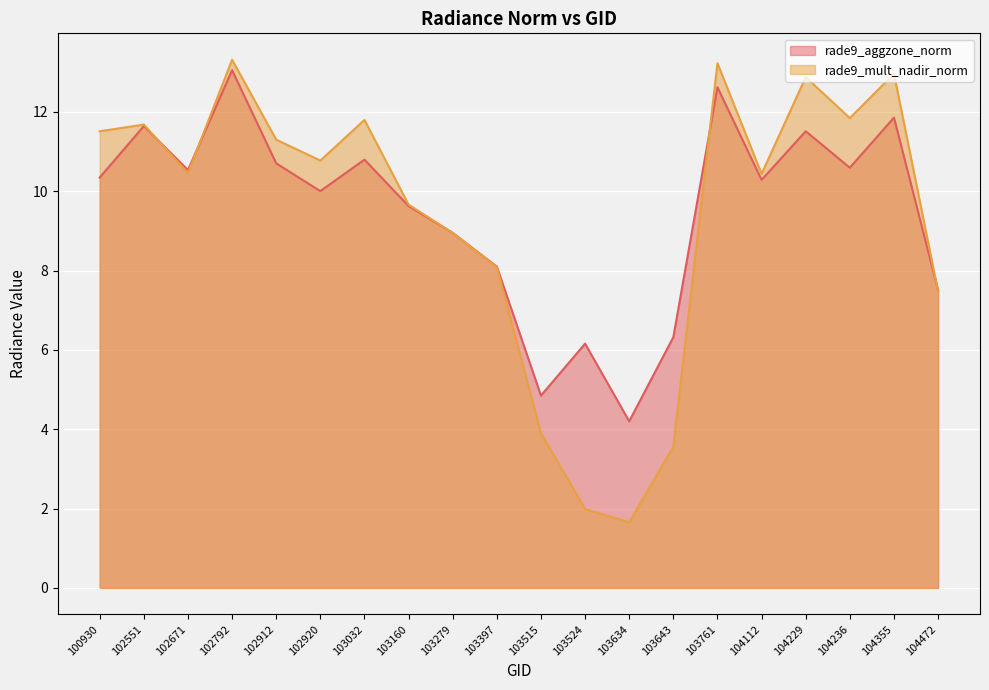

What is the value of the rade9_aggzone_norm point at the 19th from the left?

11.9